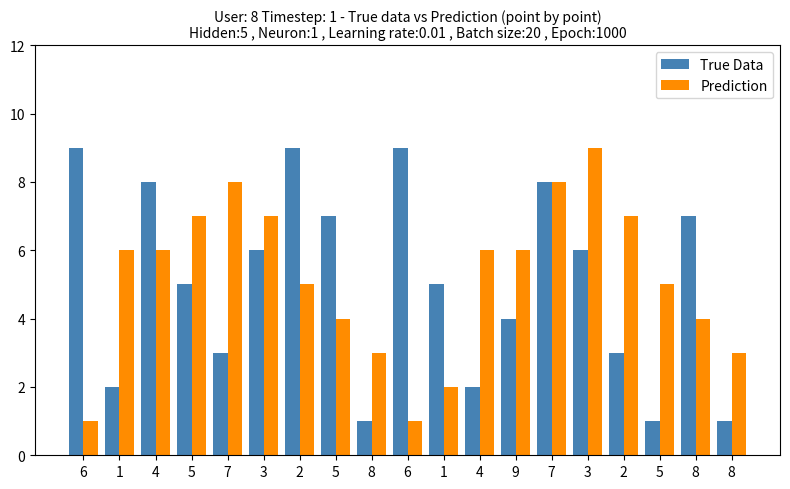

What is the value of the Prediction bar at the 19th from the left?

3